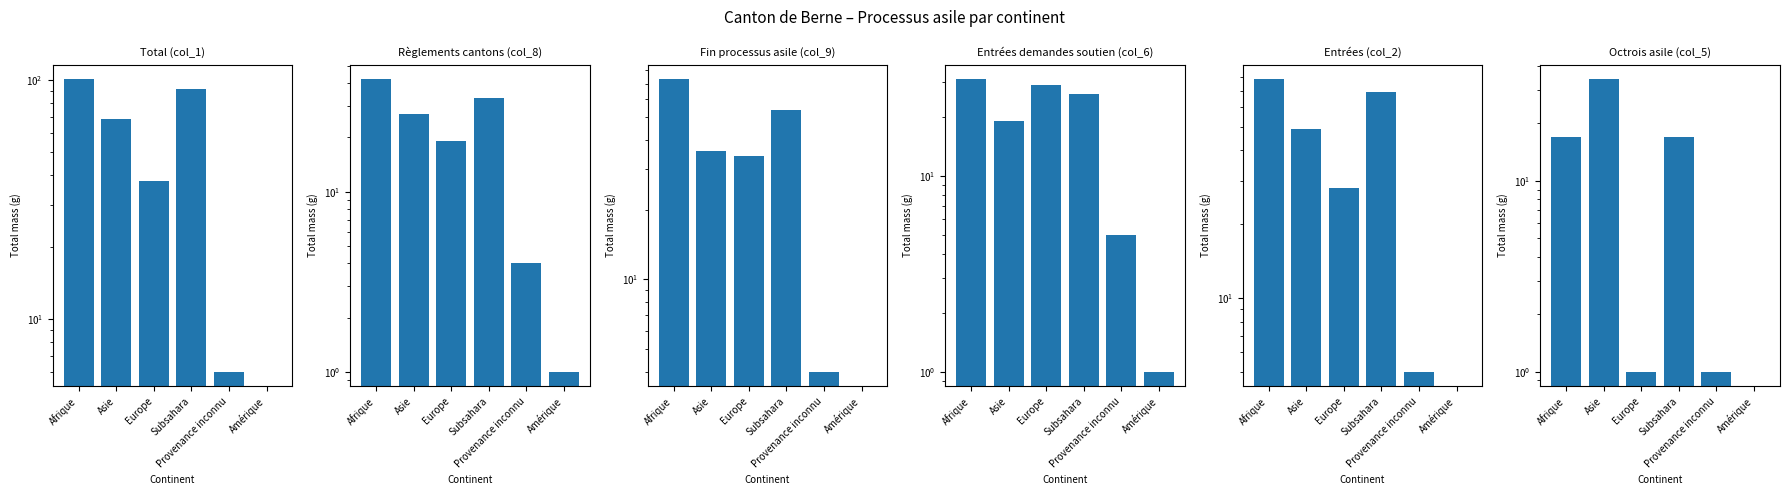

Which series has the largest total across all categories?

Total (col_1)